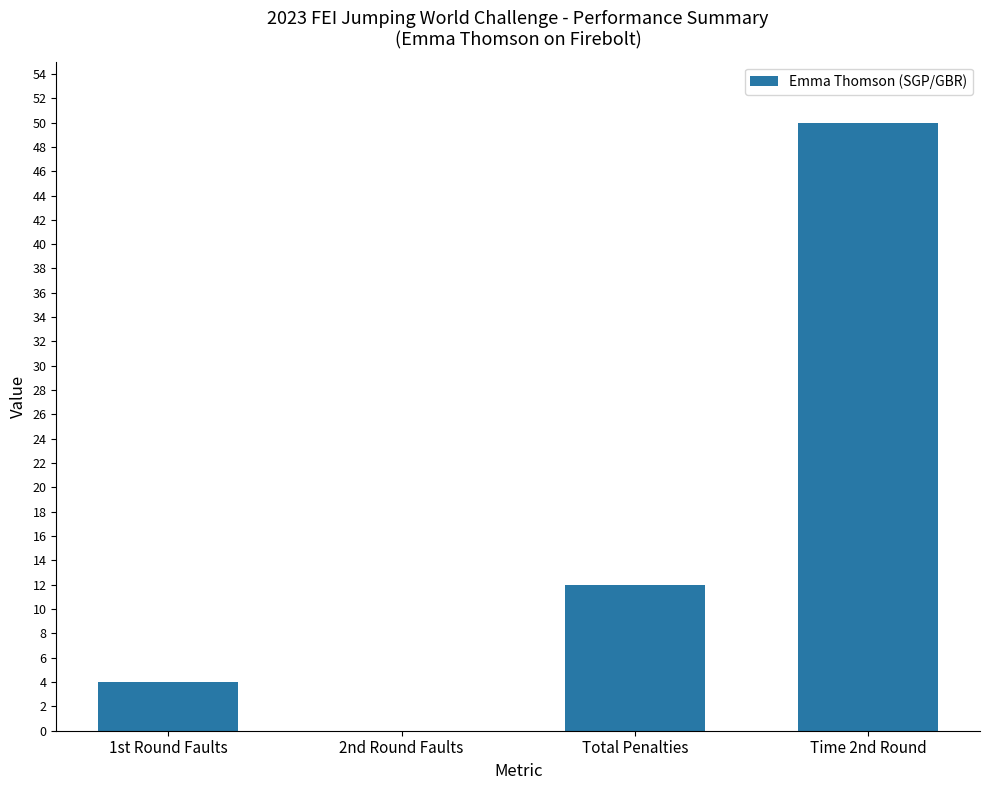

How many categories are shown in the chart?

4